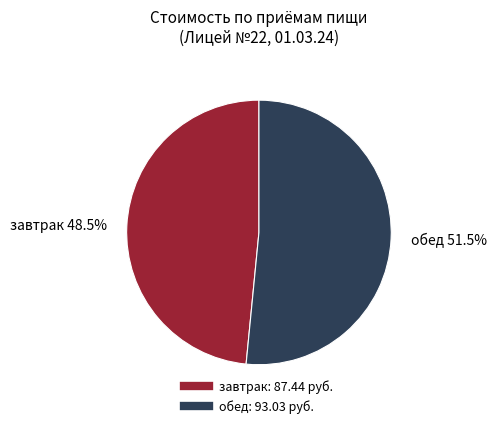

Is there any slice that represents more than half of the pie?

Yes